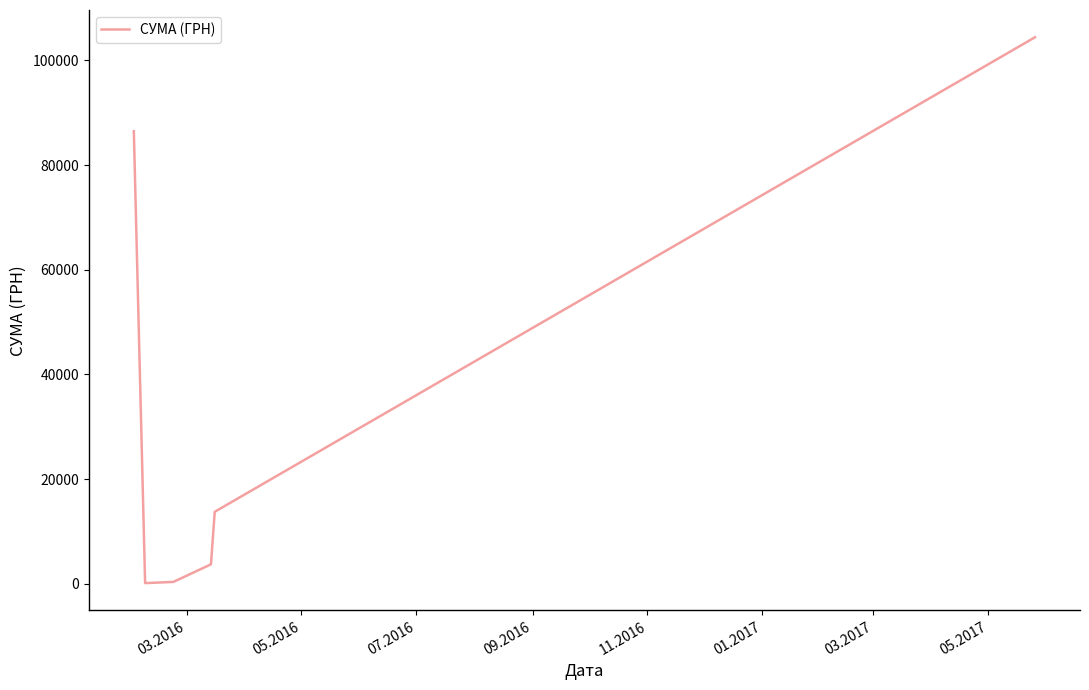

What is the maximum value shown in the chart?

104400.0